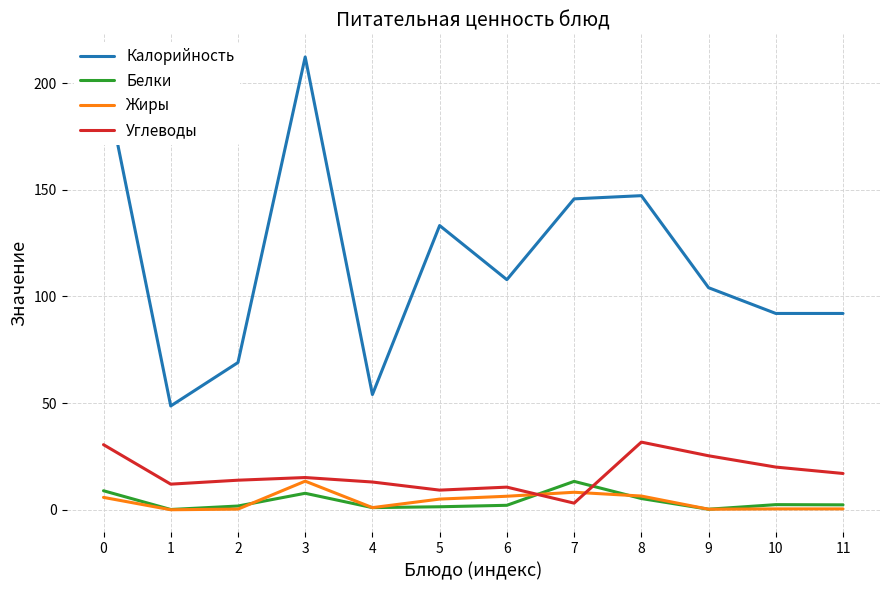

What is the total value across all series at 0?

249.4